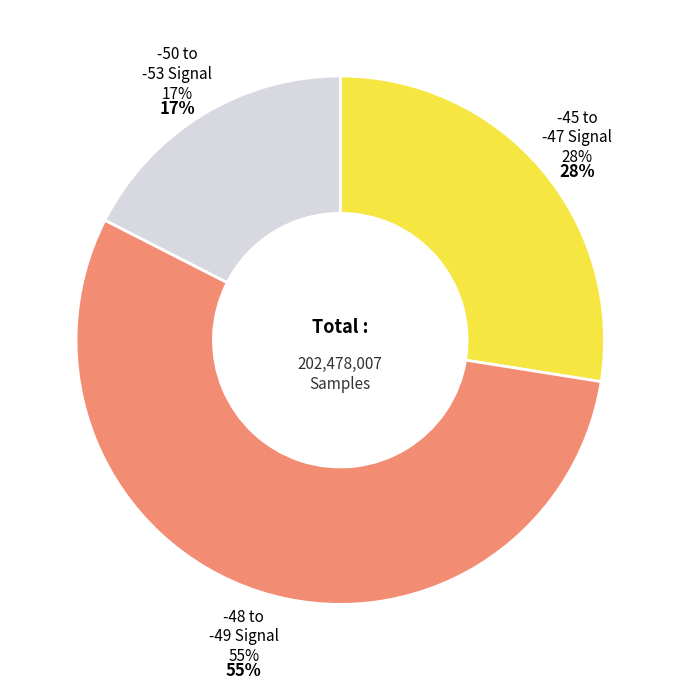

True or false: -47 accounts for 1% of the total.

False